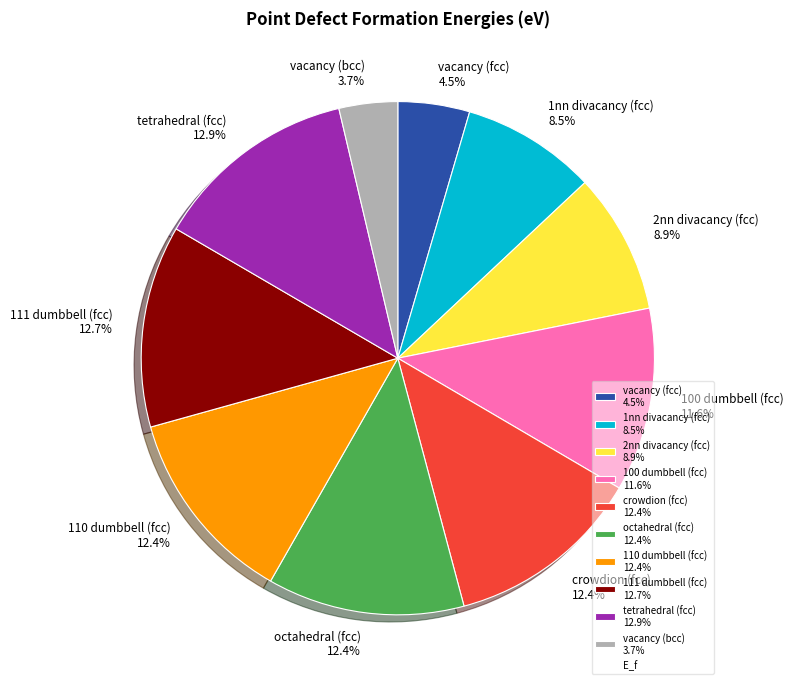

Is there a majority slice in this chart?

No